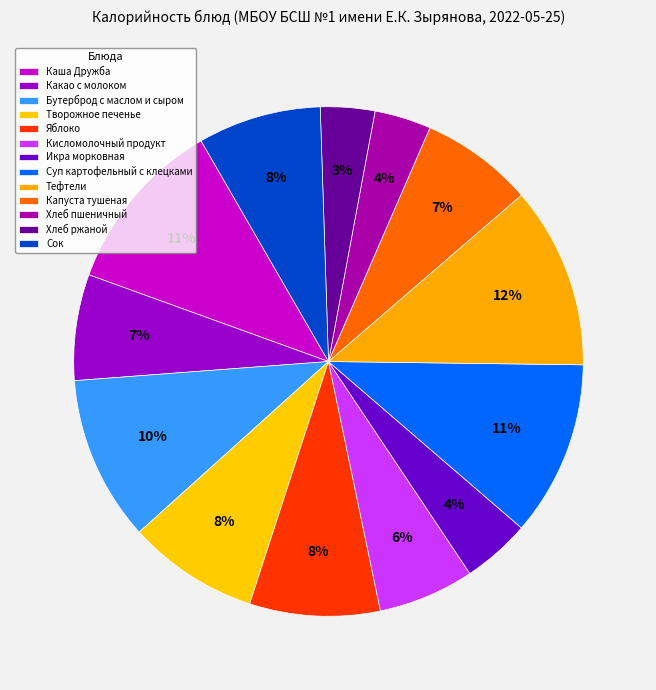

Does Суп картофельный с клецками account for over 50% of the chart?

No